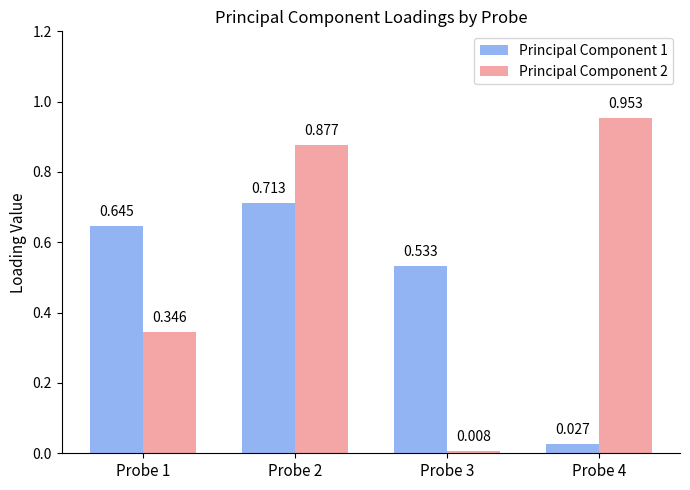

Are the bars horizontal?

No